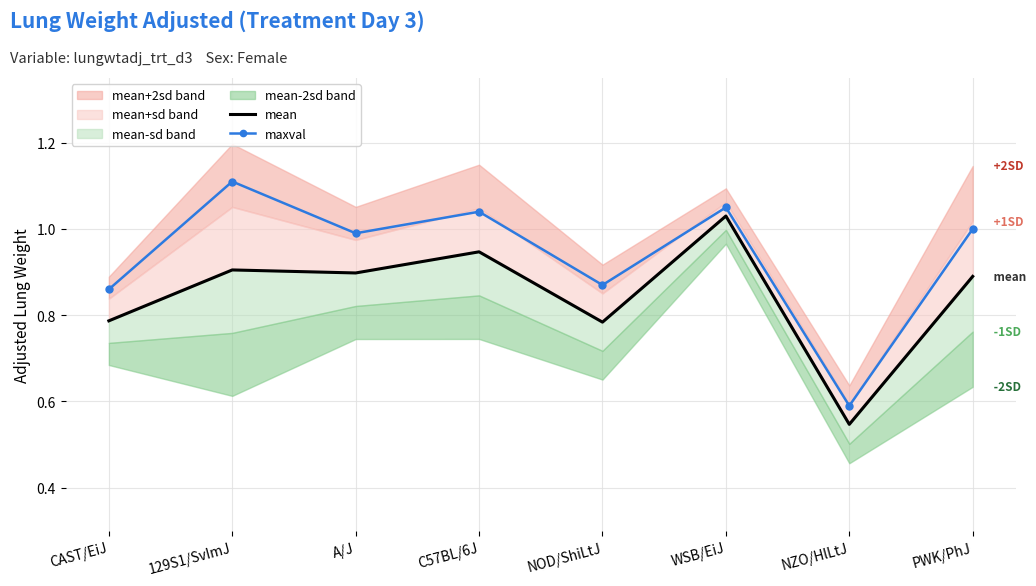

List the labels in order of mean value, largest first.

WSB/EiJ, C57BL/6J, 129S1/SvImJ, A/J, PWK/PhJ, CAST/EiJ, NOD/ShiLtJ, NZO/HlLtJ